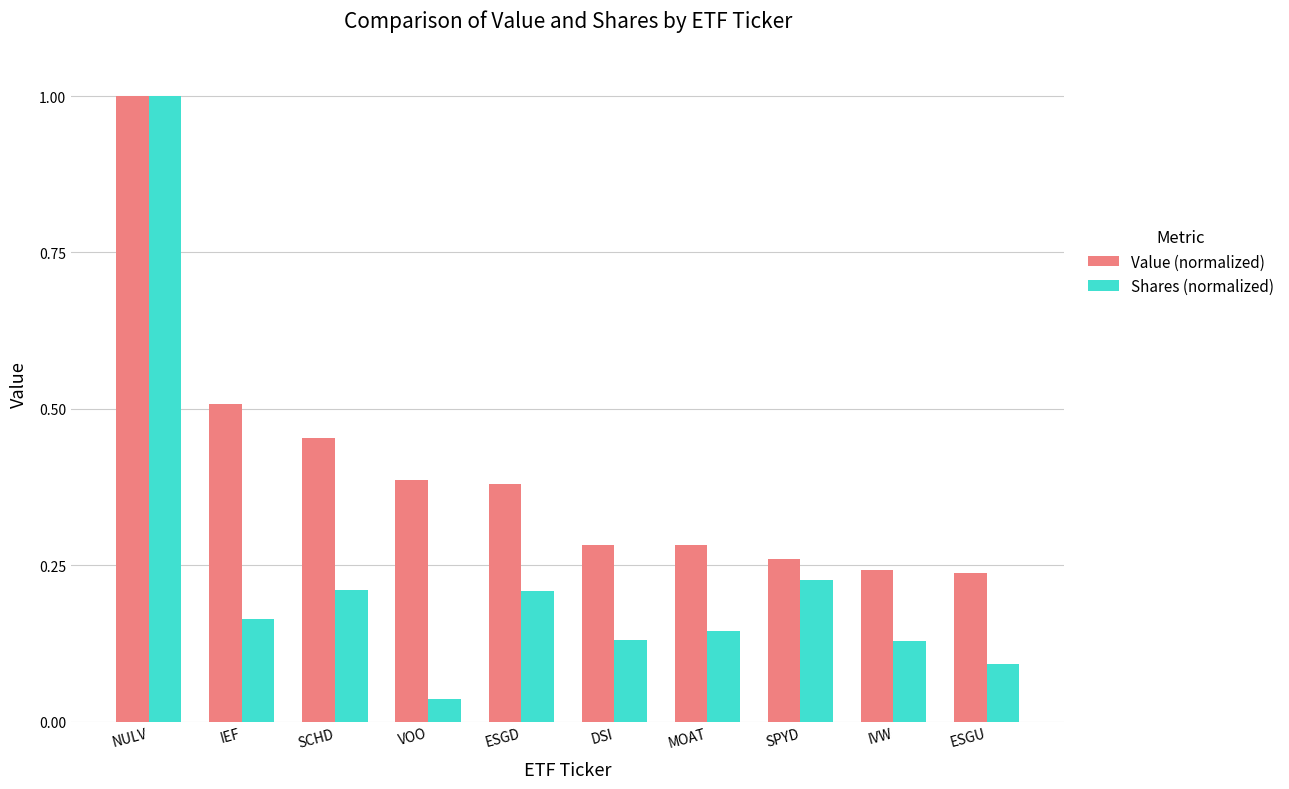

Which series has the widest spread of values?

Shares (normalized)